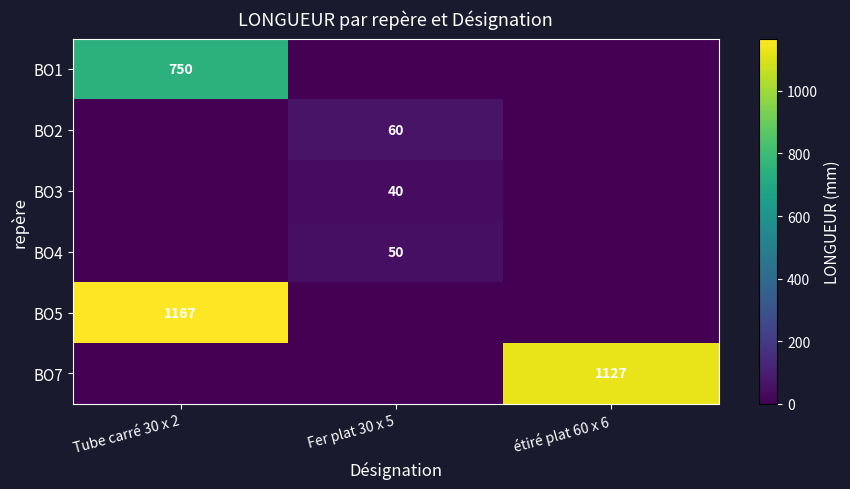

Is it true that BO7 equals 1724 at étiré plat 60 x 6?

False